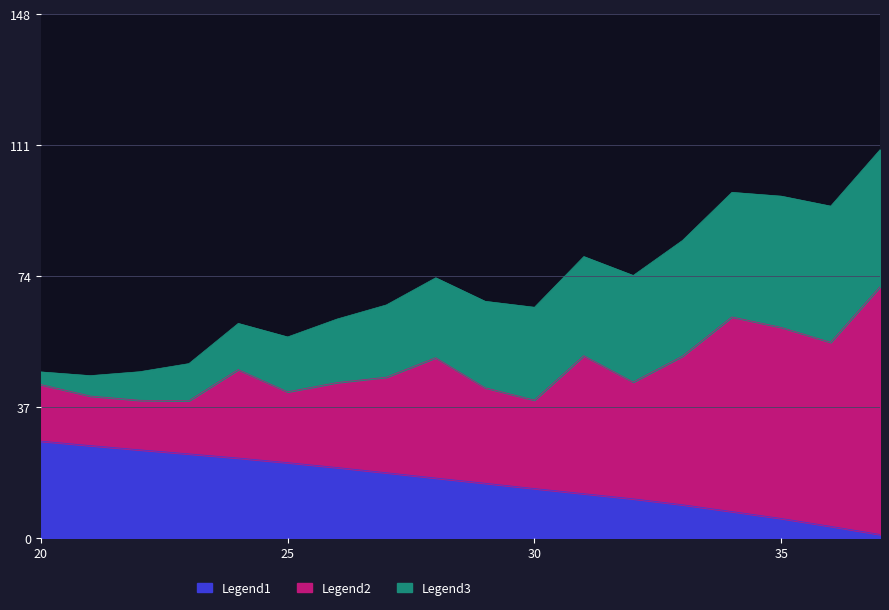

What is the sum of the Legend1 (lx/1000) values at 27 and 35?

24.1